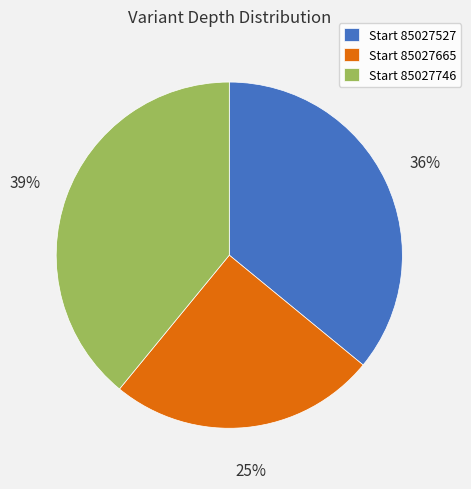

How many slices are in this pie chart?

3